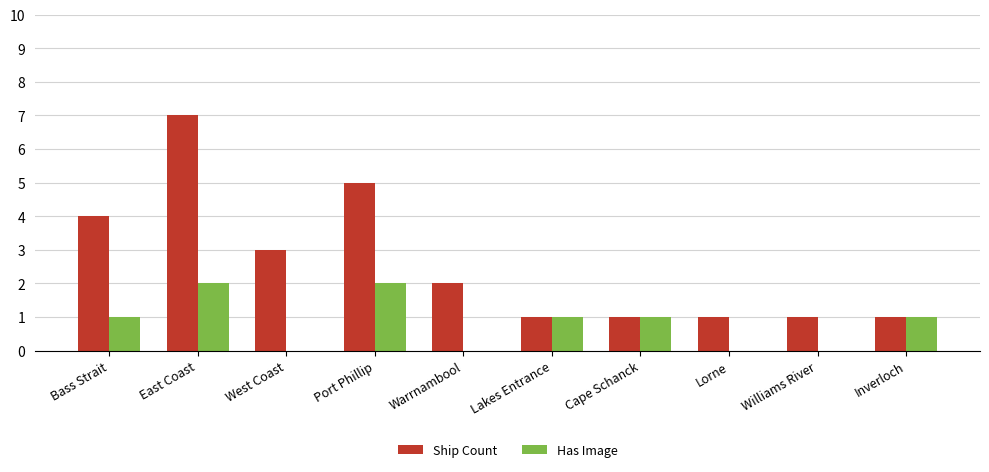

Which series changed the most between East Coast and Cape Schanck?

Ship Count